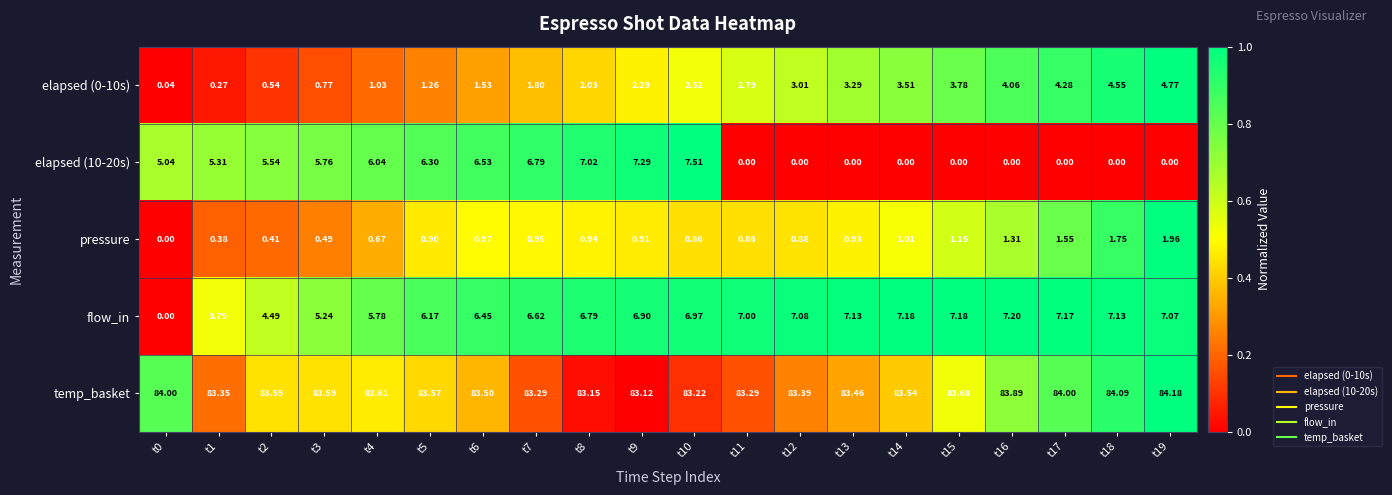

What is the difference between the highest and lowest values at t18?

84.1